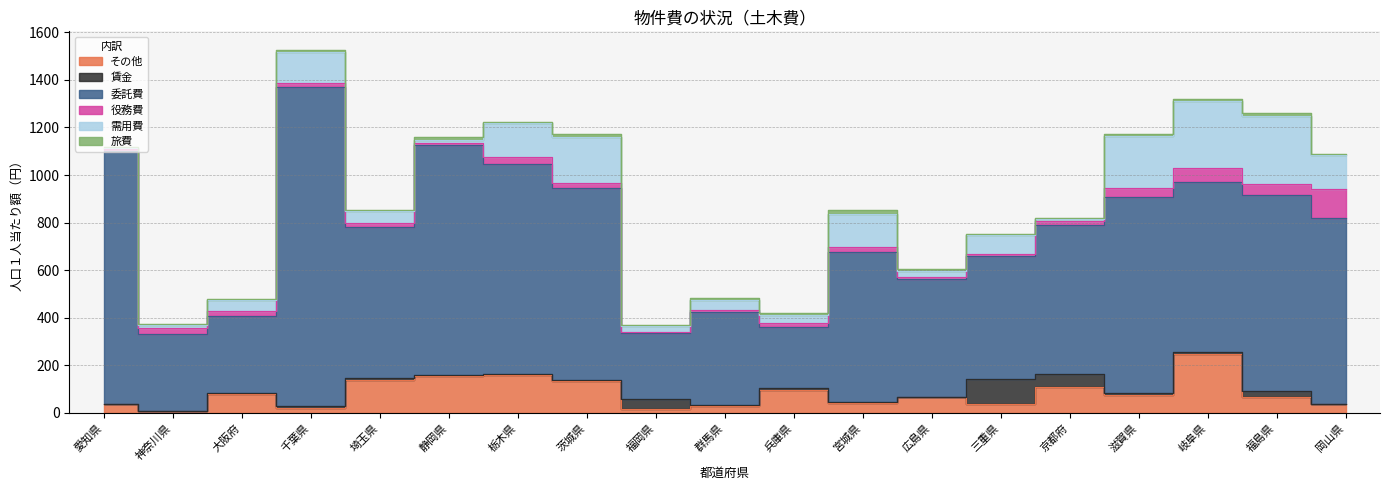

Which series has the largest range (max minus min)?

委託費